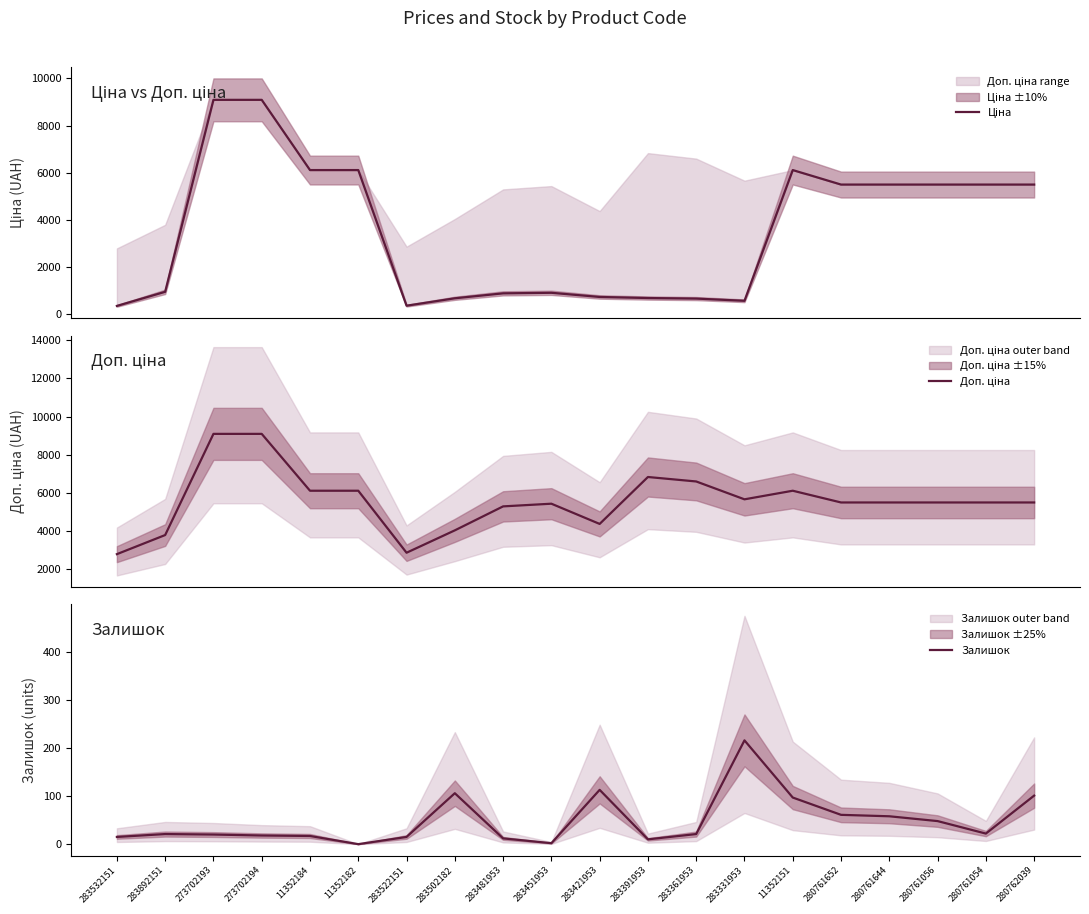

How many data points does each series have?

20